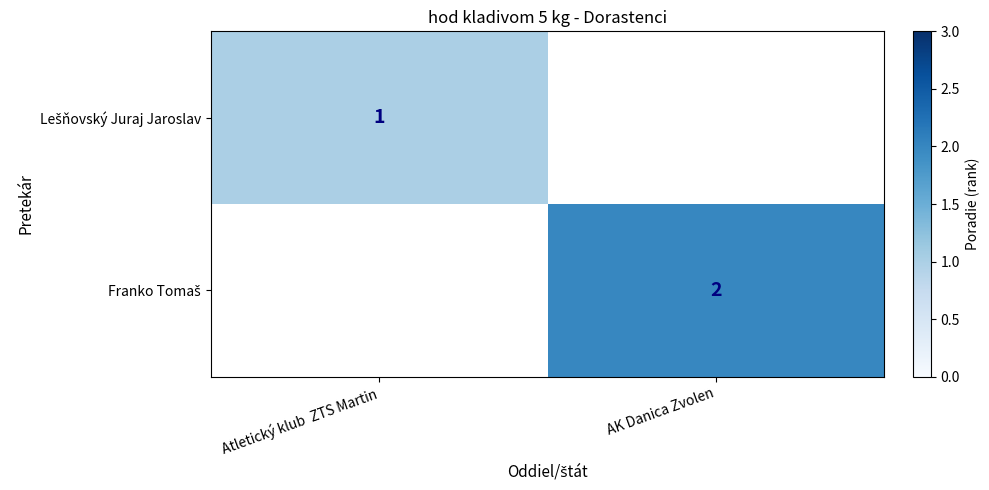

List the series in order of their overall mean, highest first.

Lešňovský Juraj Jaroslav, Franko Tomaš